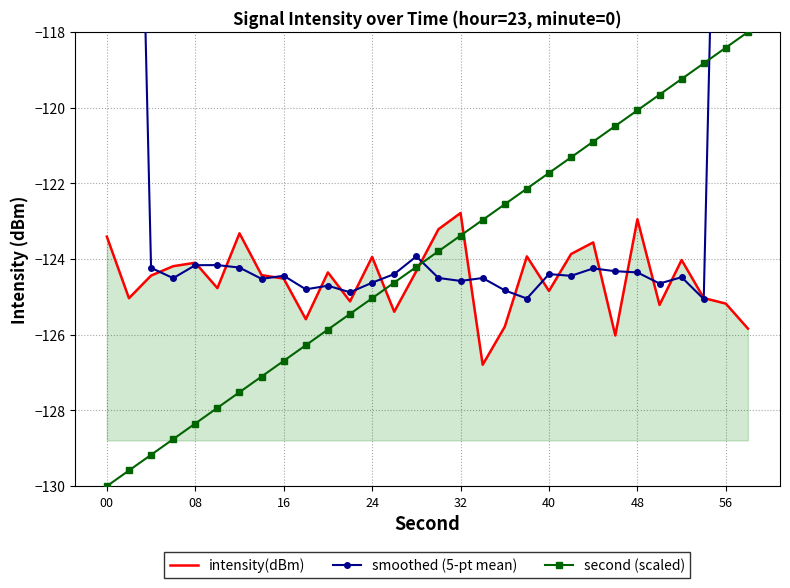

What is the lowest value of the intensity(dBm) series?

-126.8